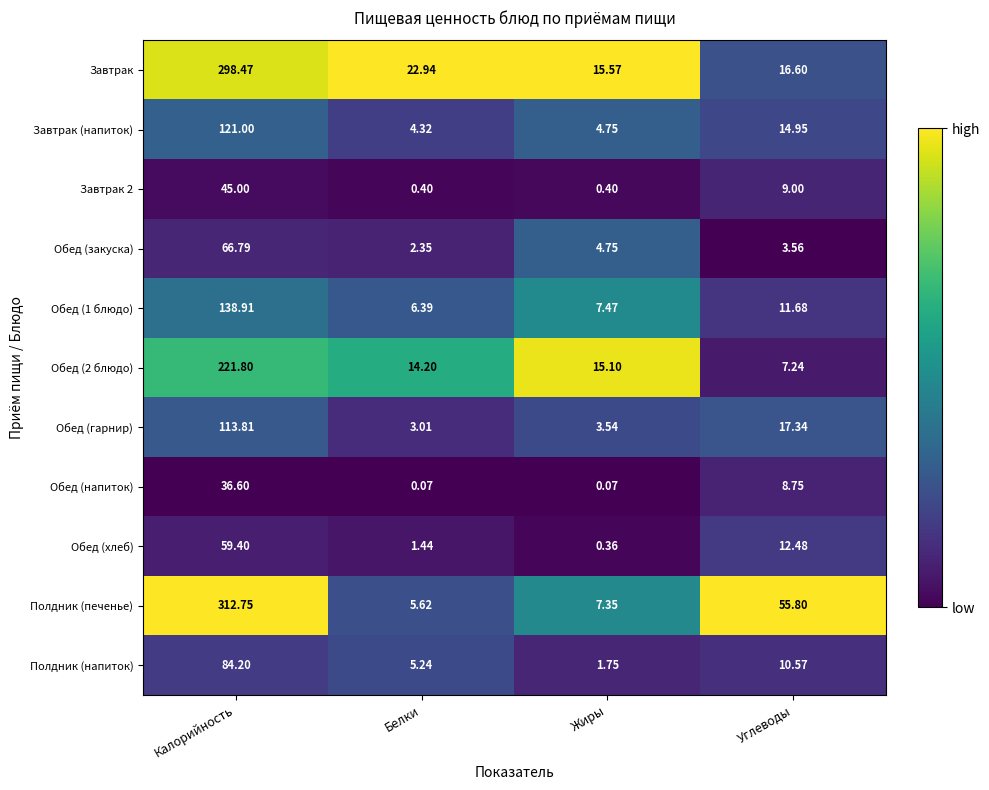

At which label does Полдник (напиток) reach its peak?

Калорийность